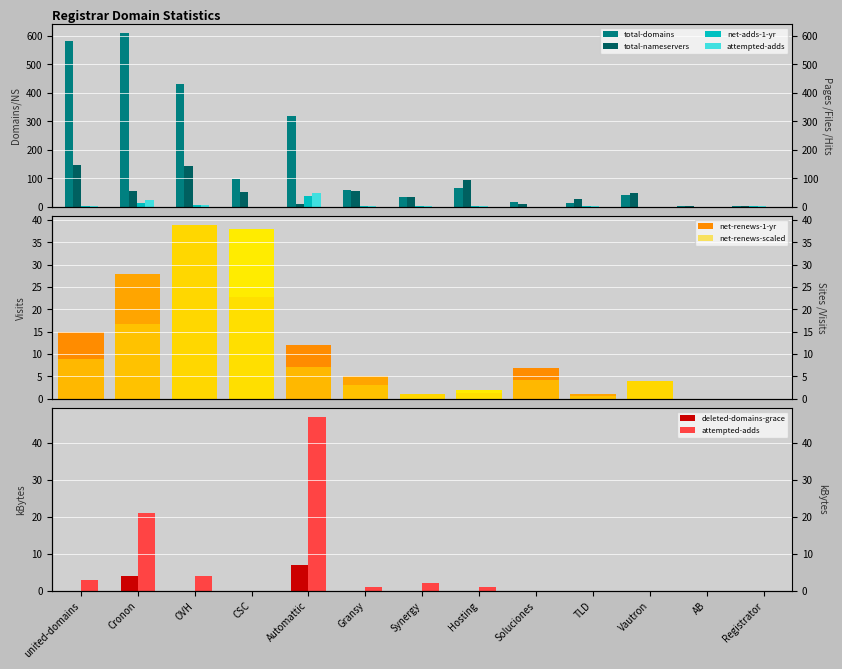

What is the approximate value of attempted-adds at Automattic, to the nearest 10?

50